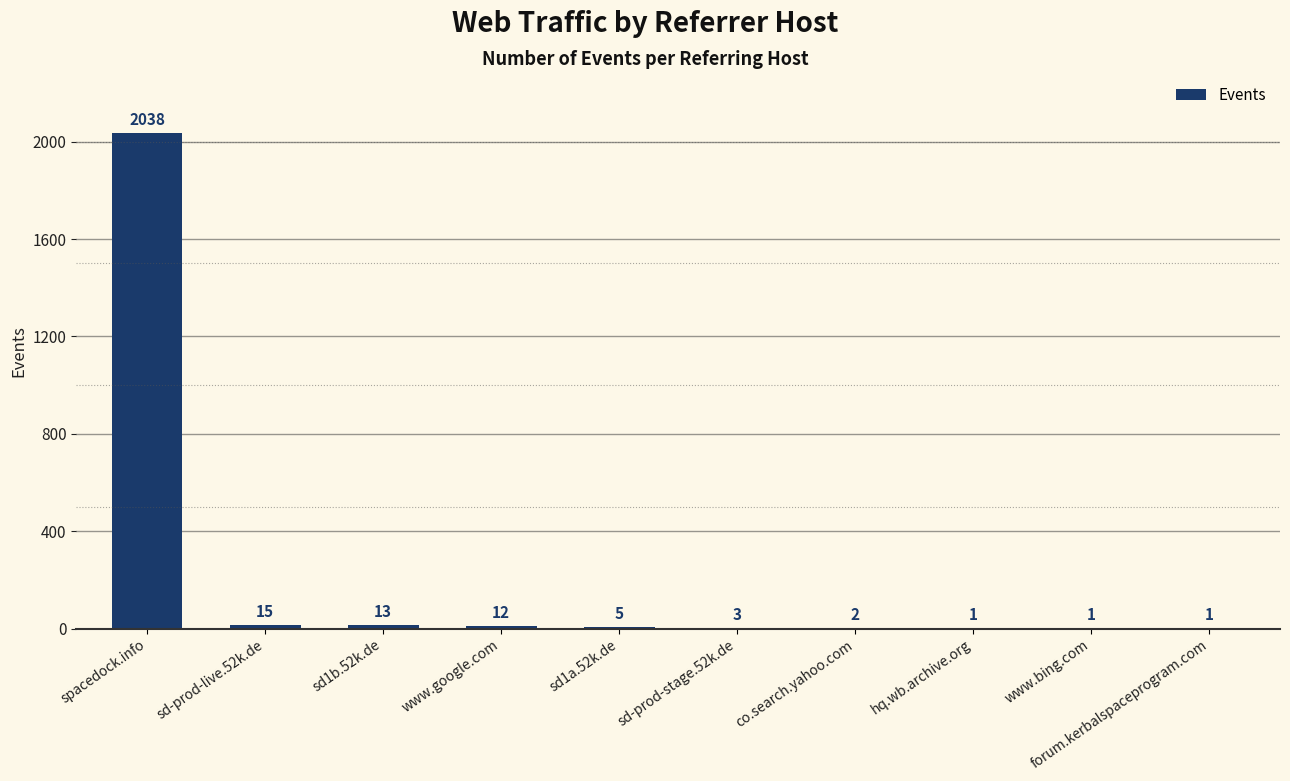

Between sd1a.52k.de and spacedock.info, which is larger?

spacedock.info